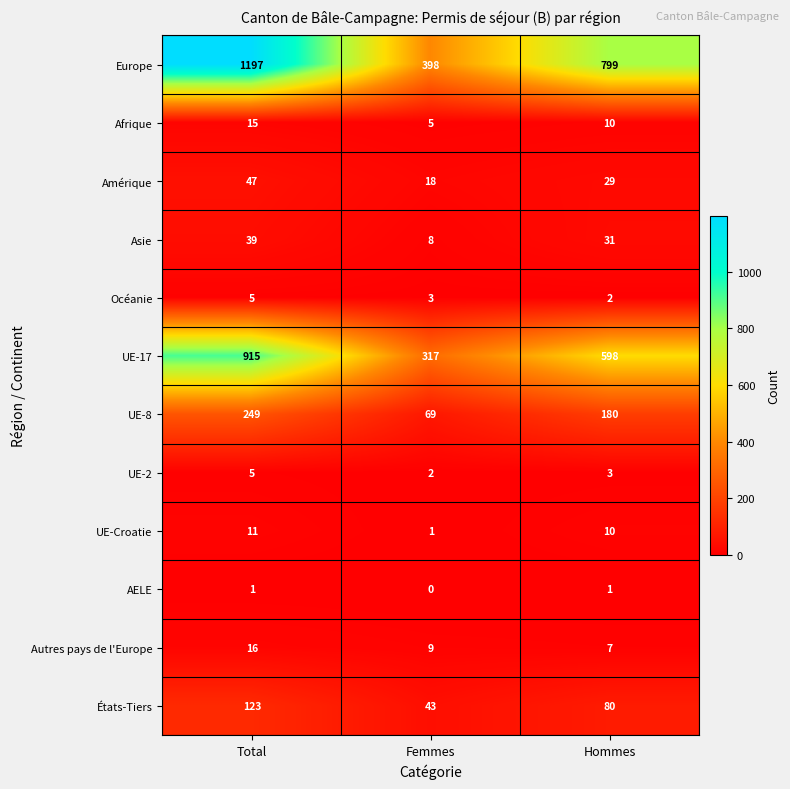

Count the number of data series in this chart.

12